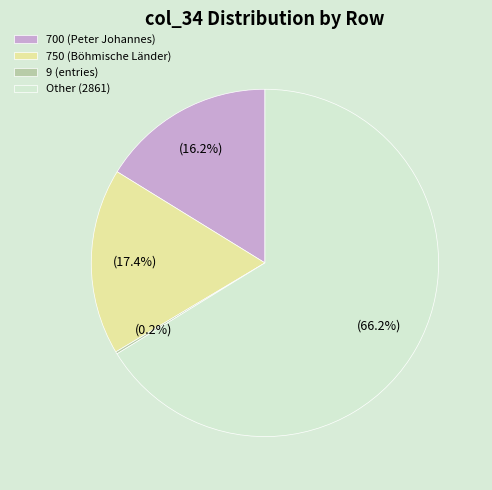

Which category has the biggest portion of the pie?

Other (2861)